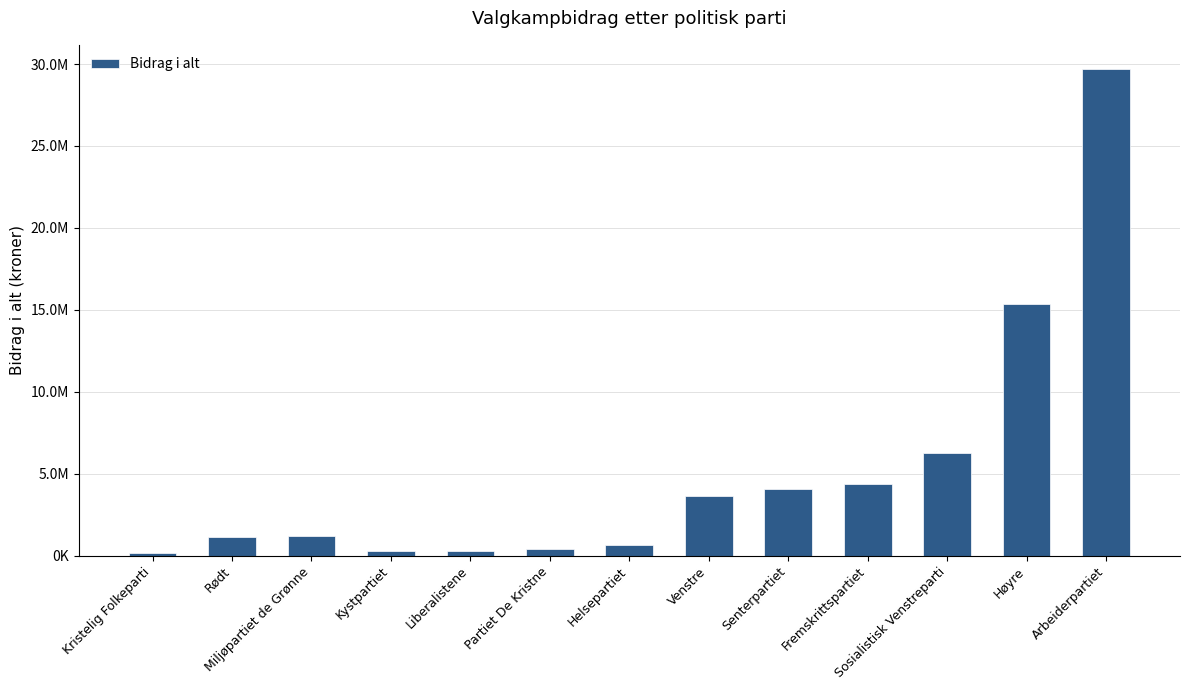

What is the label of the 1st bar from the left?

Kristelig Folkeparti